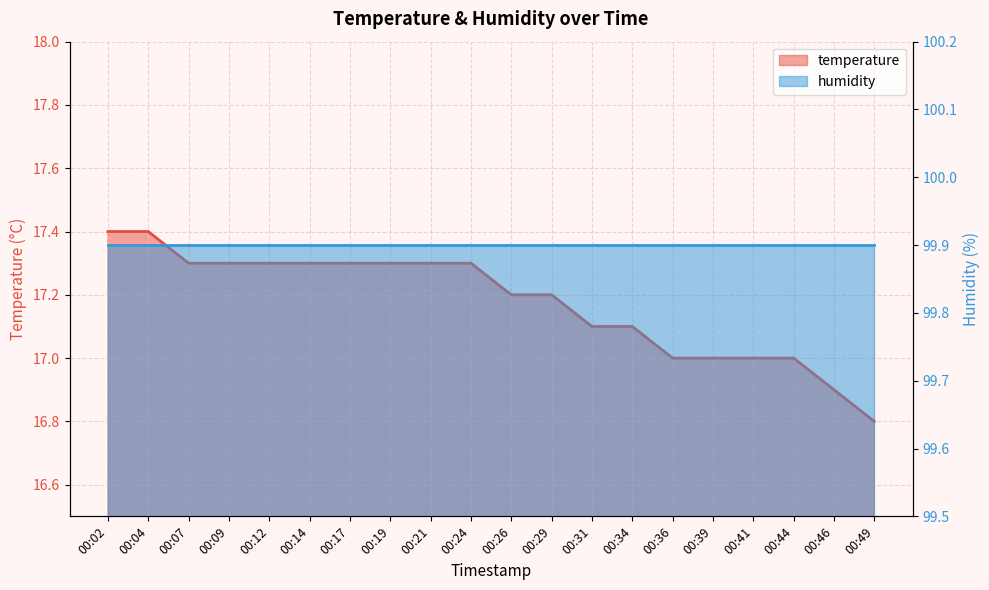

Reading left to right, extract all data points from this chart.

17.4	17.4	17.3	17.3	17.3	17.3	17.3	17.3	17.3	17.3	17.2	17.2	17.1	17.1	17.0	17.0	17.0	17.0	16.9	16.8